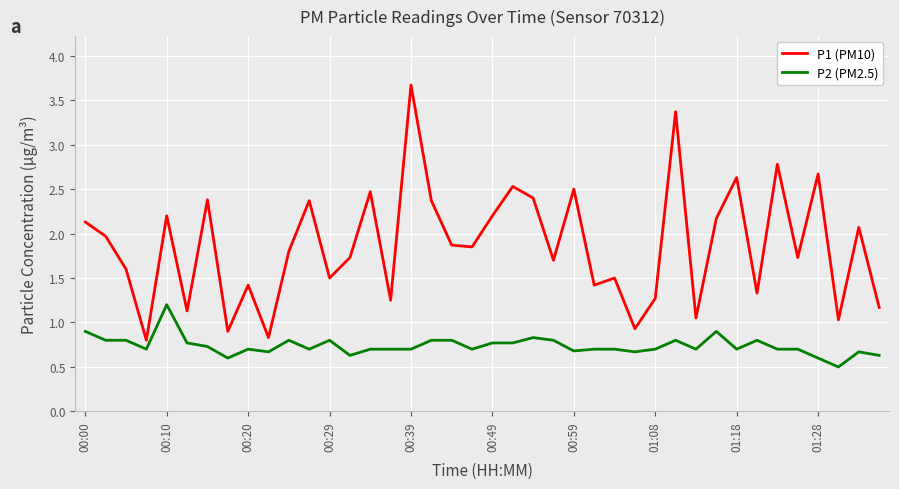

How many interior local peaks does the P1 (PM10) series have?

14